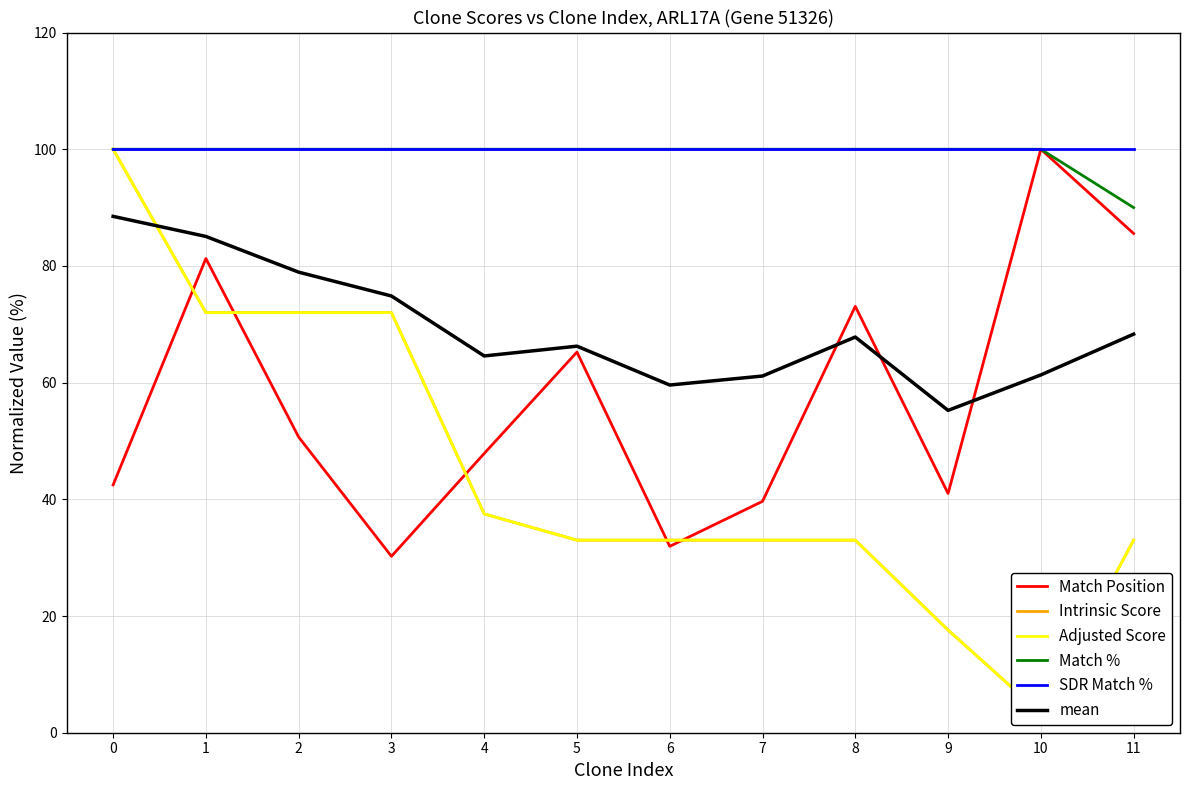

Which series has the widest spread of values?

Intrinsic Score